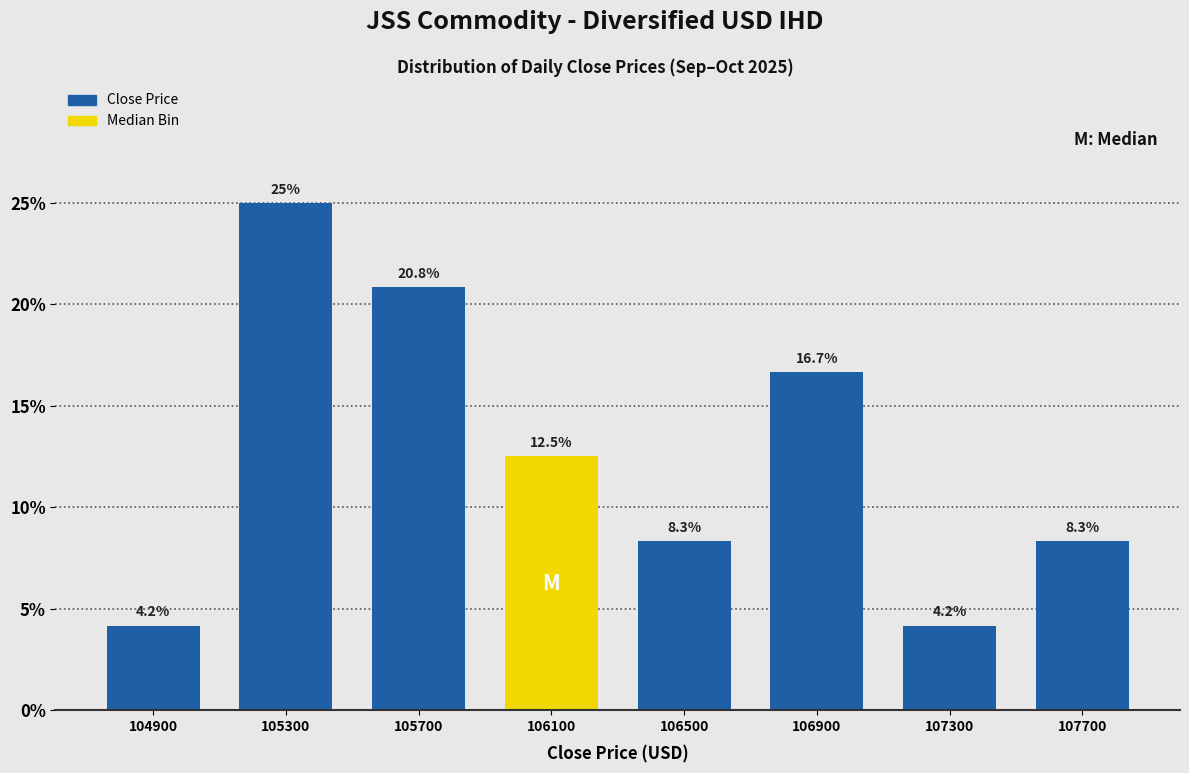

Reading left to right, transcribe all the data shown in this chart.

4.2	25.0	20.8	12.5	8.3	16.7	4.2	8.3